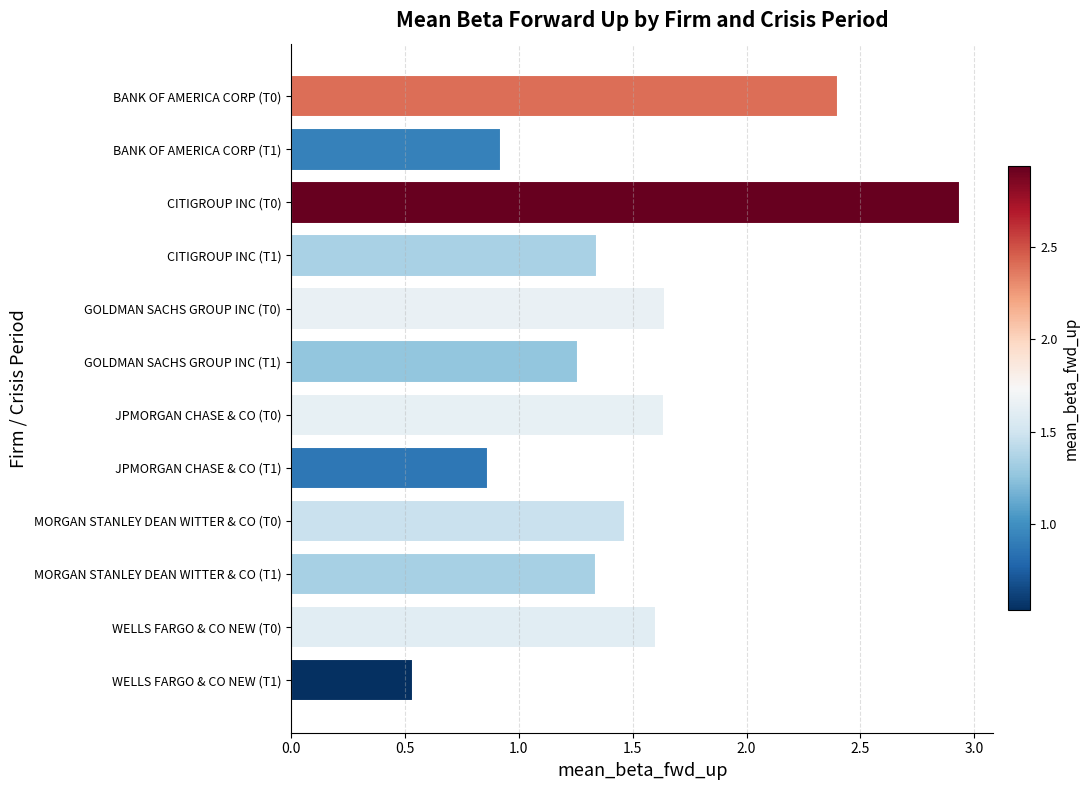

Count the number of data series in this chart.

1